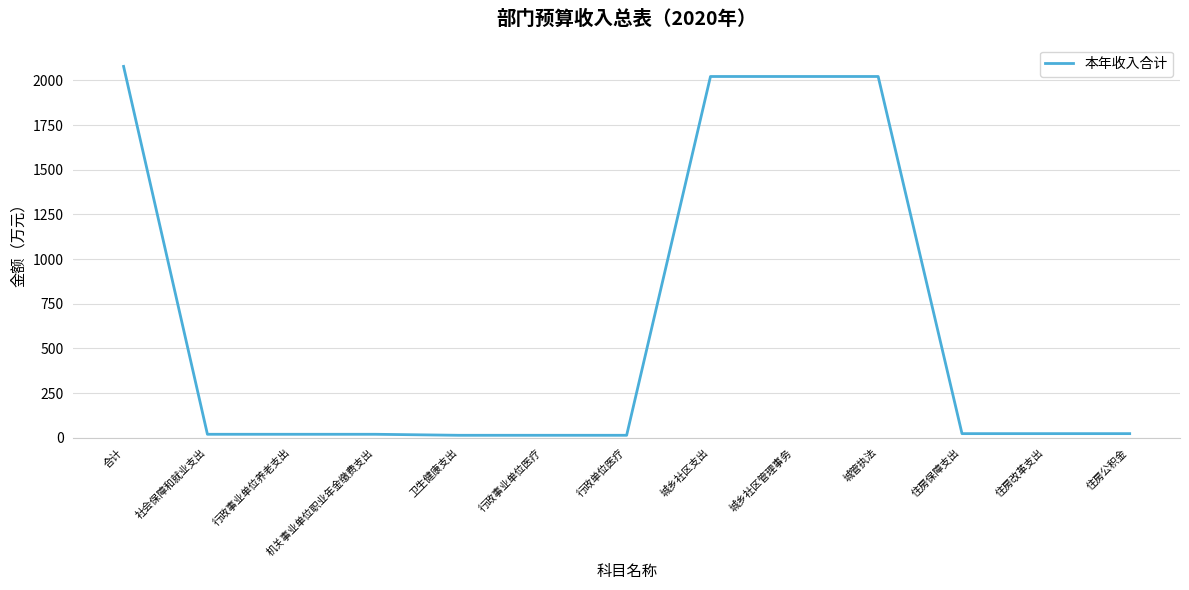

Between 卫生健康支出 and 合计, which is larger?

合计